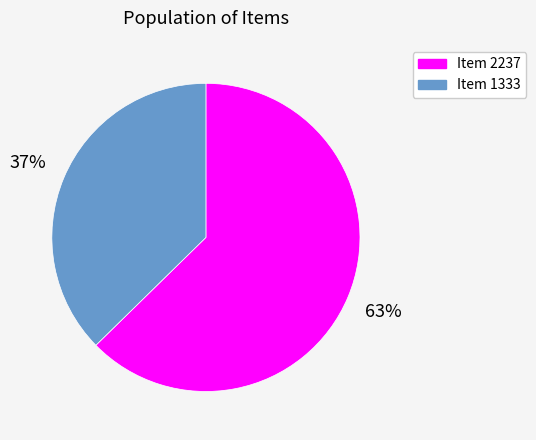

Do Item 2237 and Item 1333 together represent more than half of the pie?

Yes